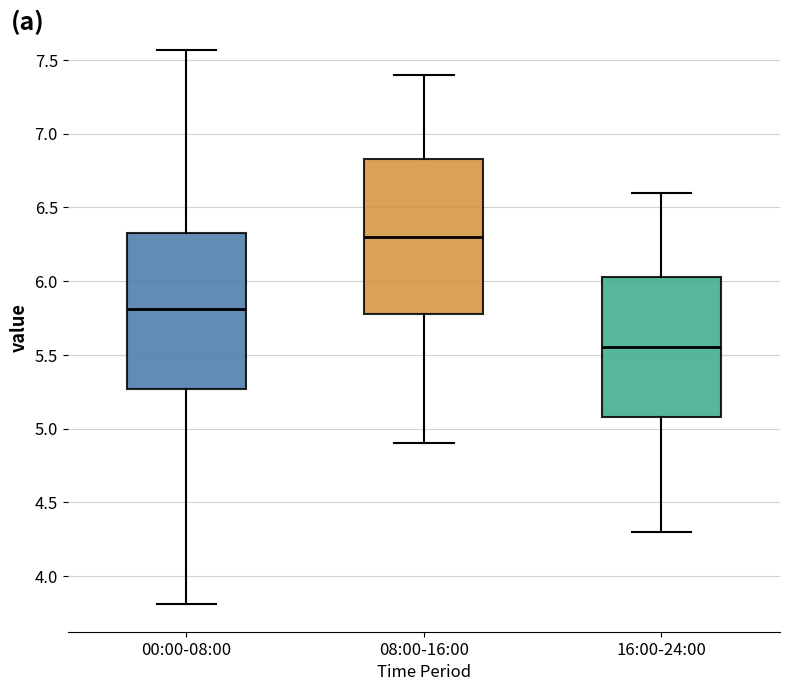

Which box has the highest median line?

08:00-16:00